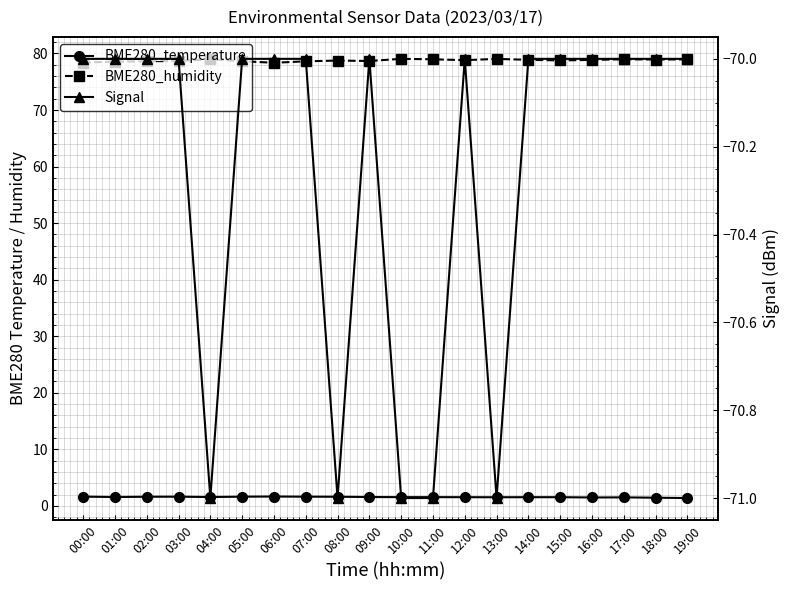

True or false: BME280_temperature and BME280_humidity cross at least once.

False